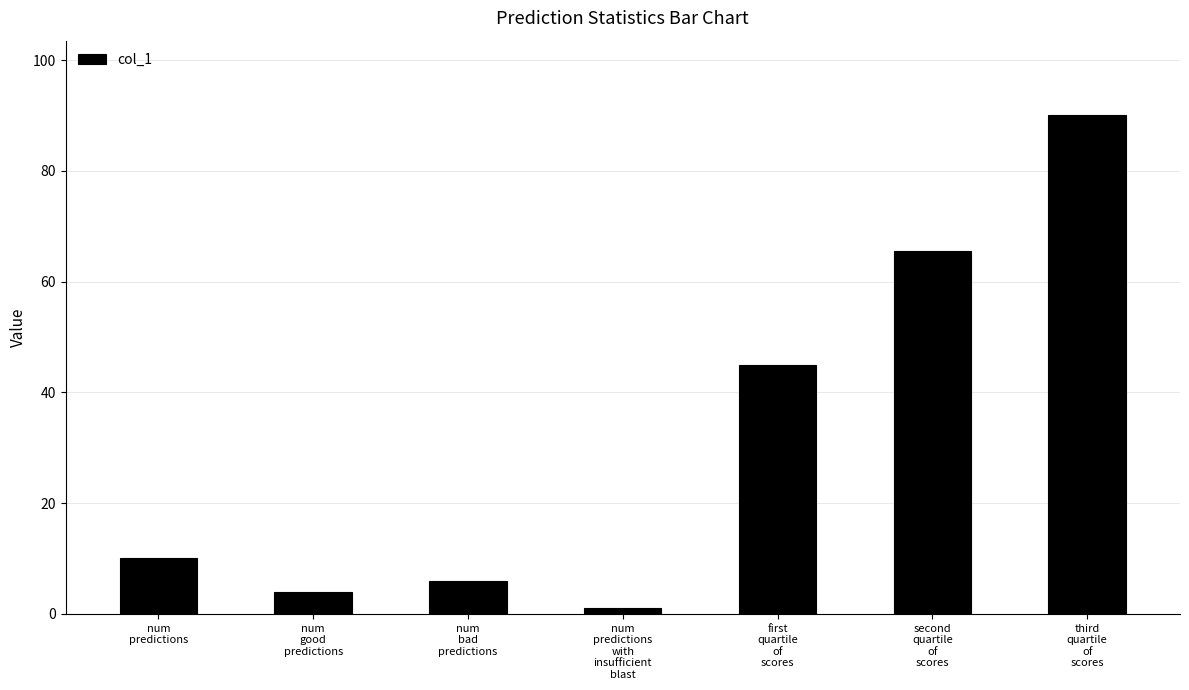

Where is the data nearest to the value 45?

first
quartile
of
scores